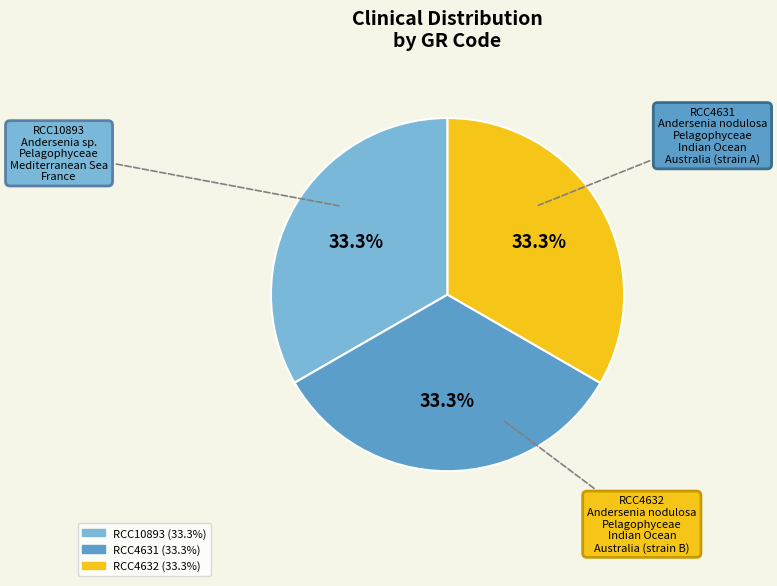

Combined, what portion of the pie is RCC10893 and RCC4631?

66.7%